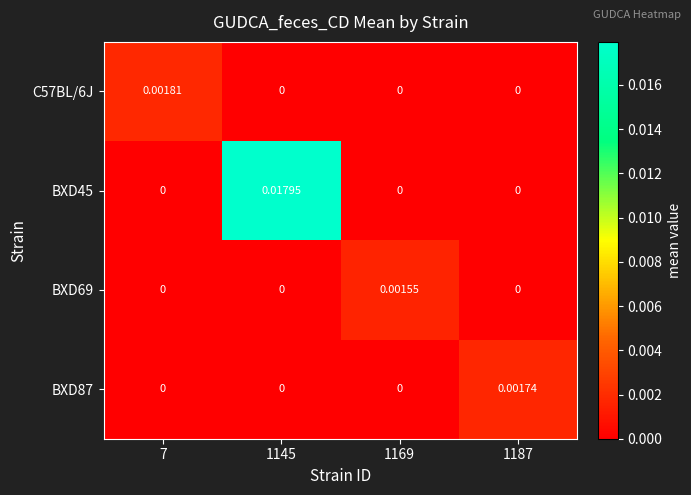

Reading left to right, transcribe all the data shown in this chart.

C57BL/6J: 7=0.0	1145=0.0	1169=0.0	1187=0.0
BXD45: 7=0.0	1145=0.0	1169=0.0	1187=0.0
BXD69: 7=0.0	1145=0.0	1169=0.0	1187=0.0
BXD87: 7=0.0	1145=0.0	1169=0.0	1187=0.0